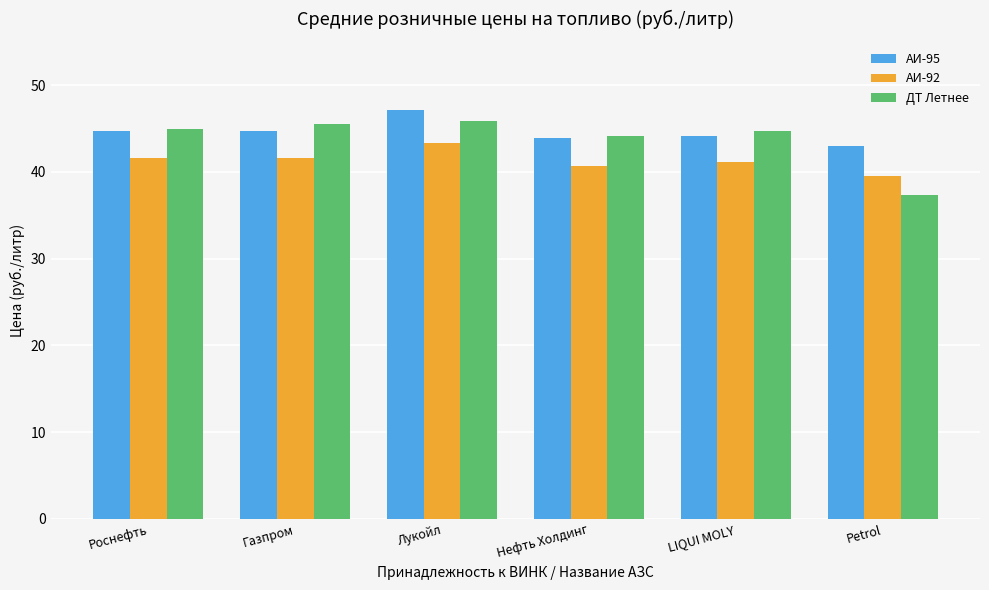

True or false: ДТ Летнее has a value of 45.0 at Роснефть.

True